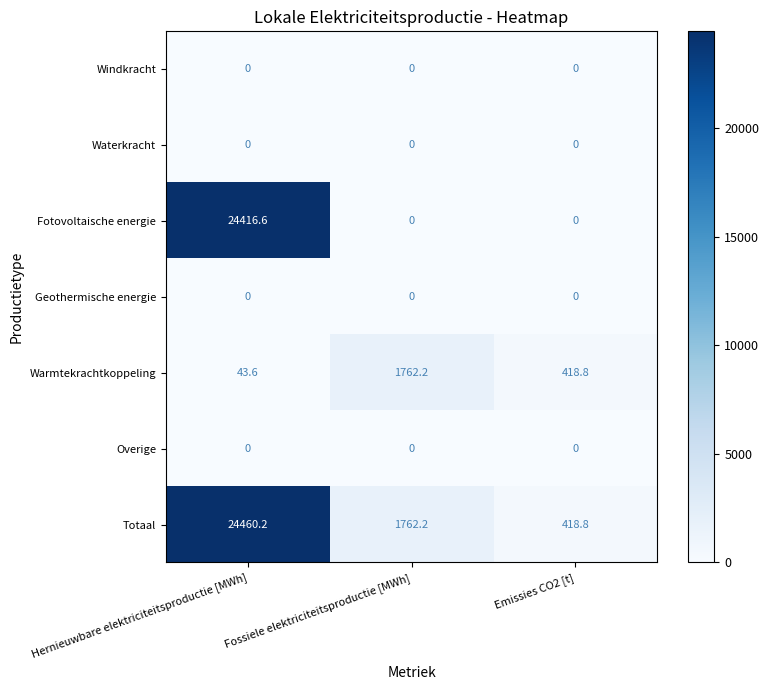

Which label corresponds to the largest value in the chart?

Hernieuwbare elektriciteitsproductie [MWh]